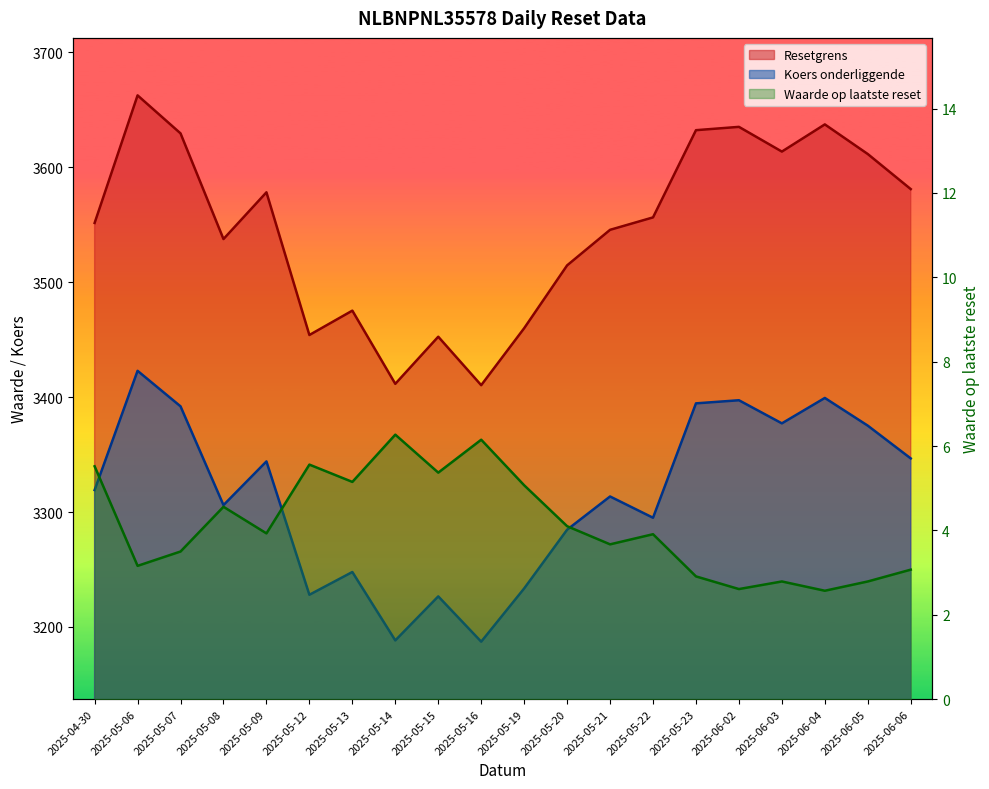

How many values in the Resetgrens series are below 3556?

10